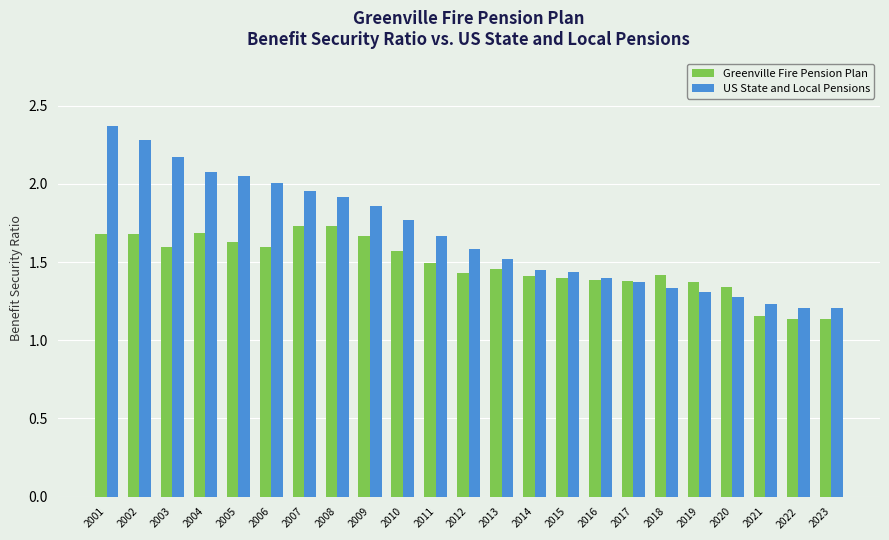

What is the difference between the second highest and second lowest values in the Greenville Fire Pension Plan series?

0.6